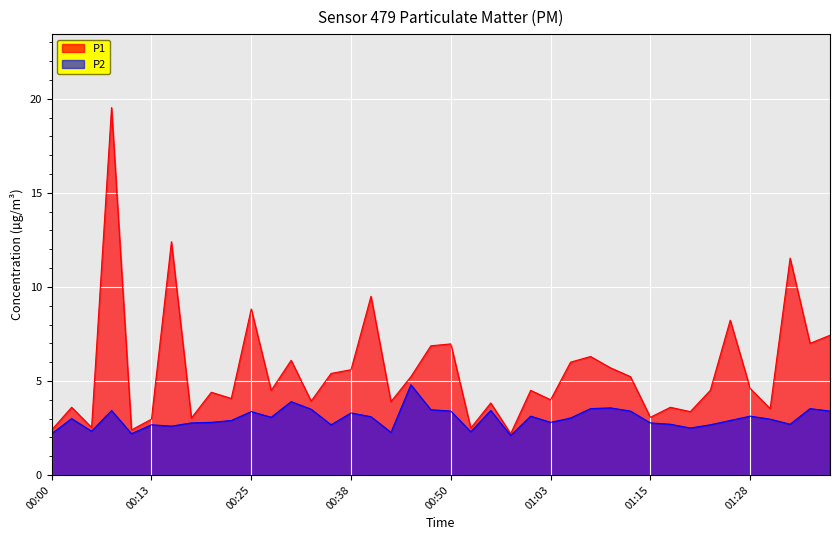

What are all the series names shown in the legend?

P1, P2